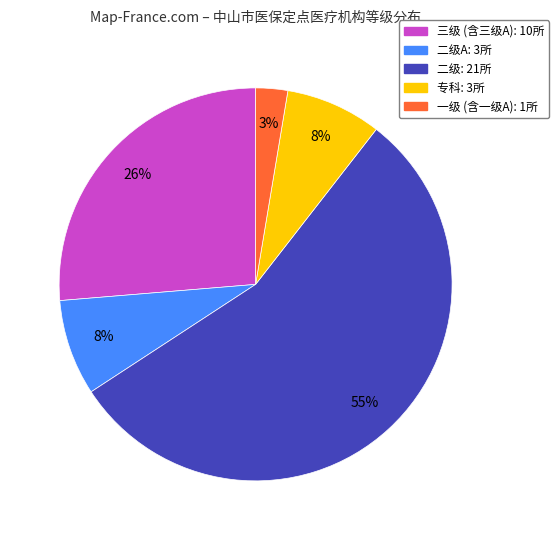

How many slices are in this pie chart?

5